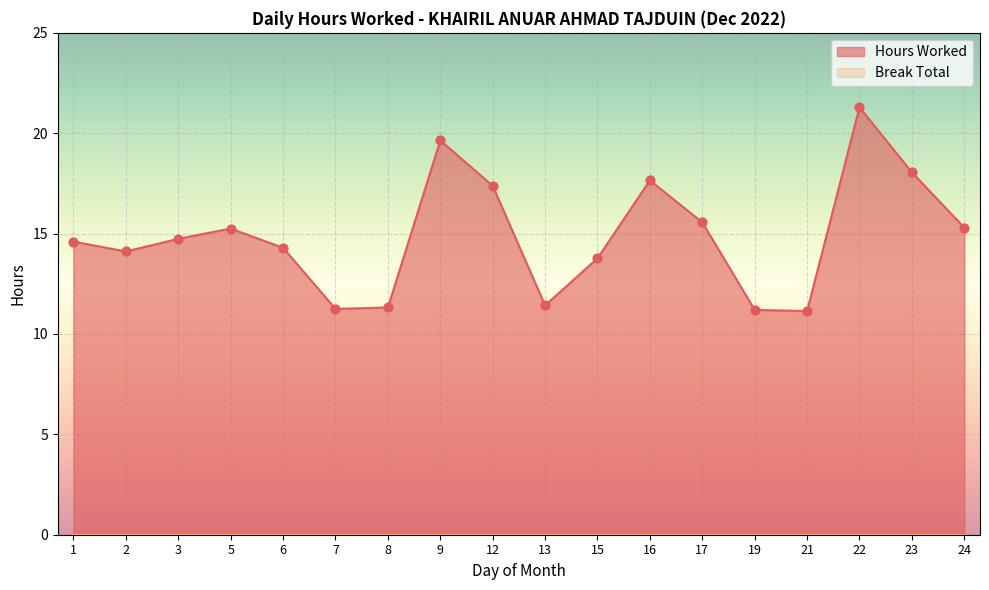

Between 8 and 13, which is larger?

13